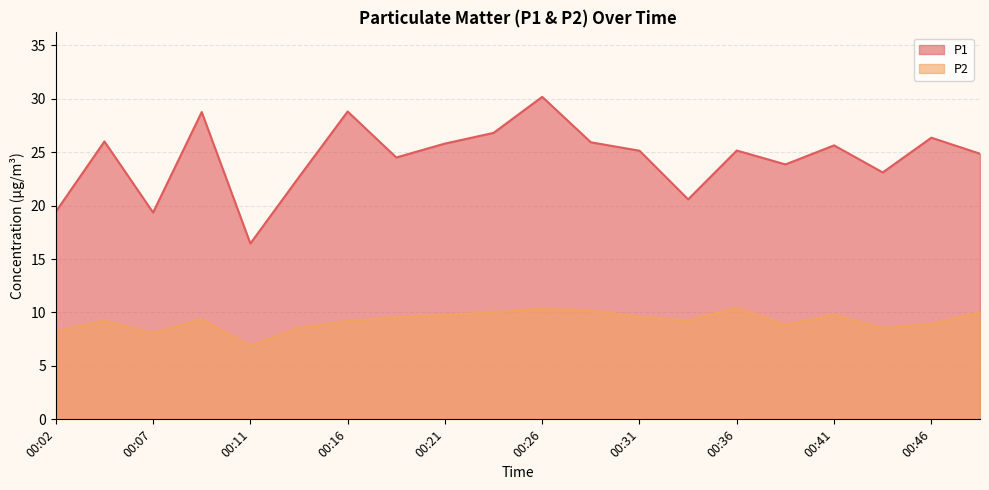

Read the P1 value at 00:44.

23.1